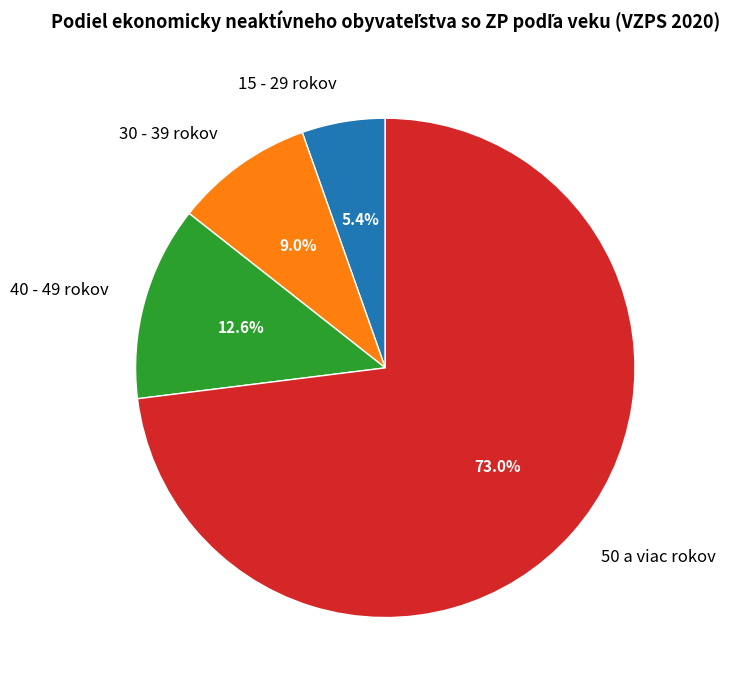

What is the largest slice in the pie chart?

50 a viac rokov